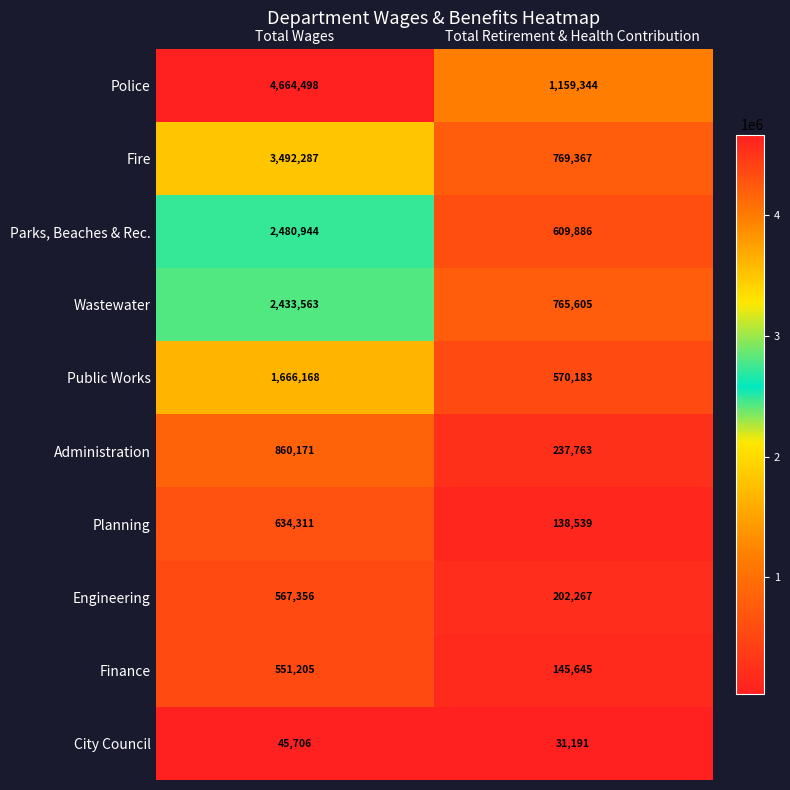

Reading left to right, list all the values displayed in this chart.

Police: 4664498	1159344
Fire: 3492287	769367
Parks, Beaches & Rec.: 2480944	609886
Wastewater: 2433563	765605
Public Works: 1666168	570183
Administration: 860171	237763
Planning: 634311	138539
Engineering: 567356	202267
Finance: 551205	145645
City Council: 45706	31191